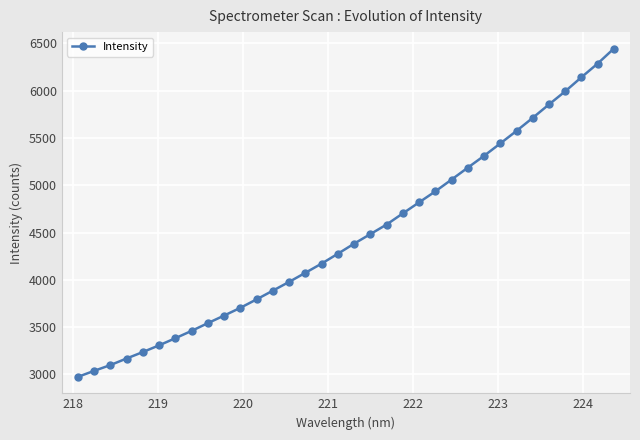

How many values are below 4382?

17